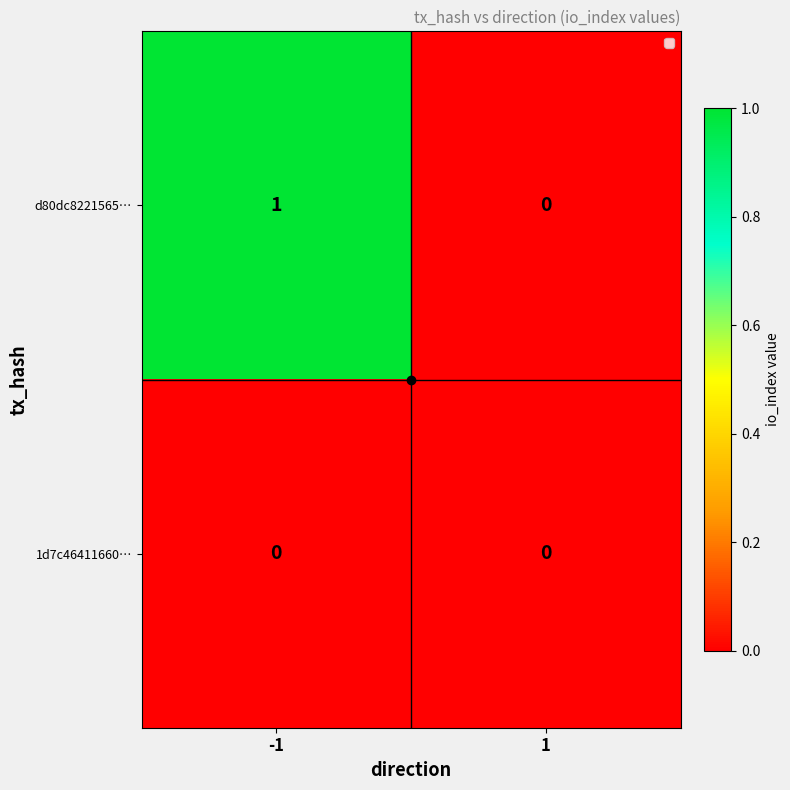

The 1d7c46411660… series shows 0 at 1. True or false?

True